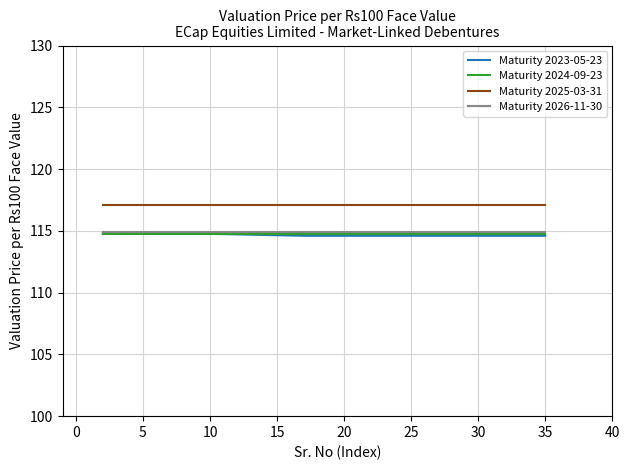

What is the smallest value displayed?

114.6